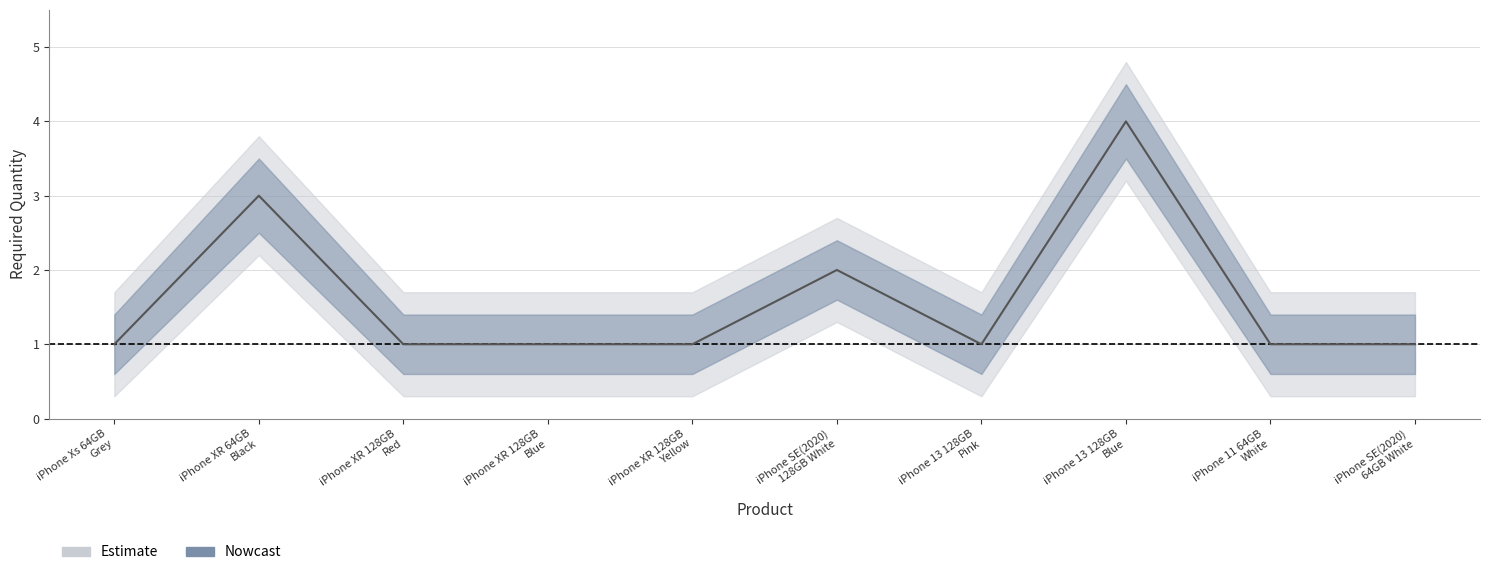

Which category has the highest value in the Required Quantity series?

iPhone 13 128GB
Blue